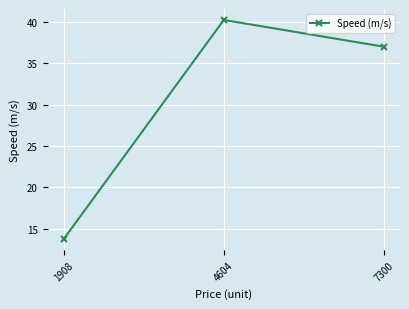

What is the difference between the values at 7300 and 4604?

3.2